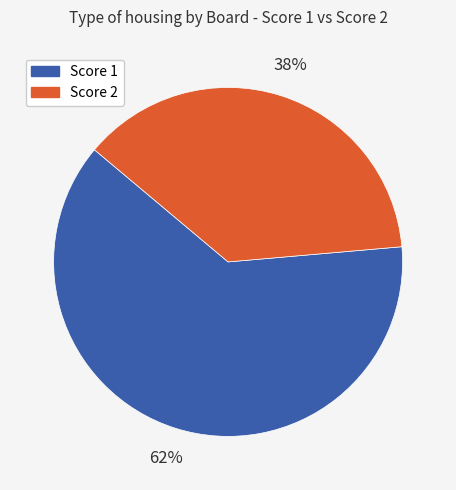

Which slice is the smallest?

Score 2